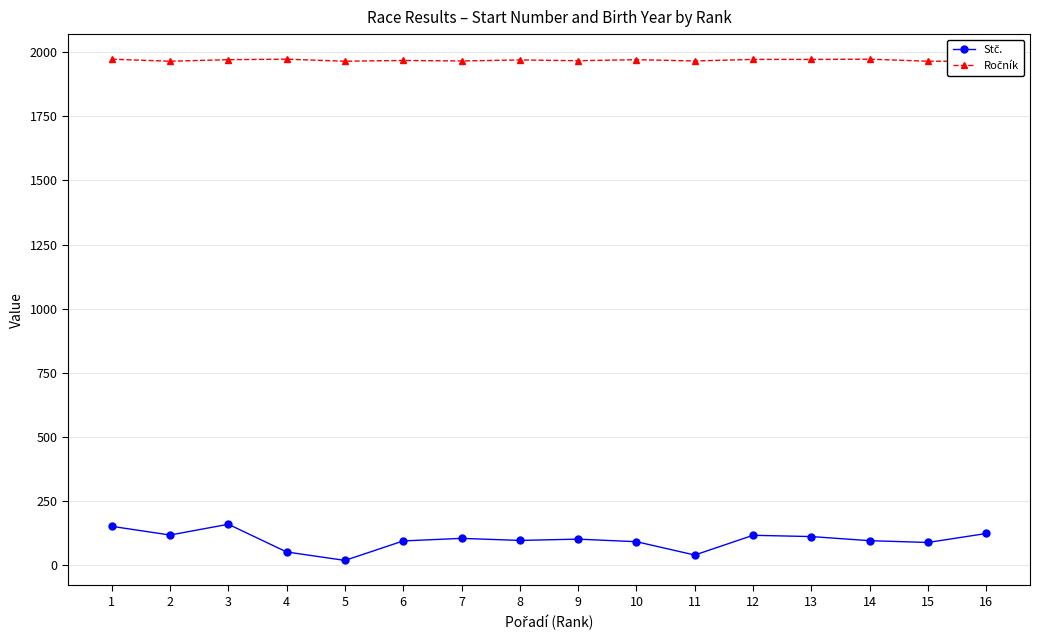

What is the sum of the Stč. values at 6 and 12?

210